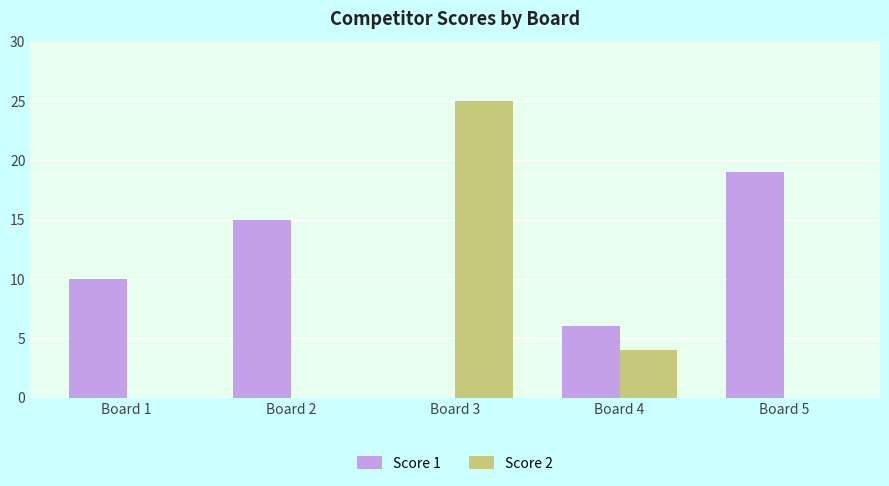

Is it true that Score 1 equals 6 at Board 4?

True